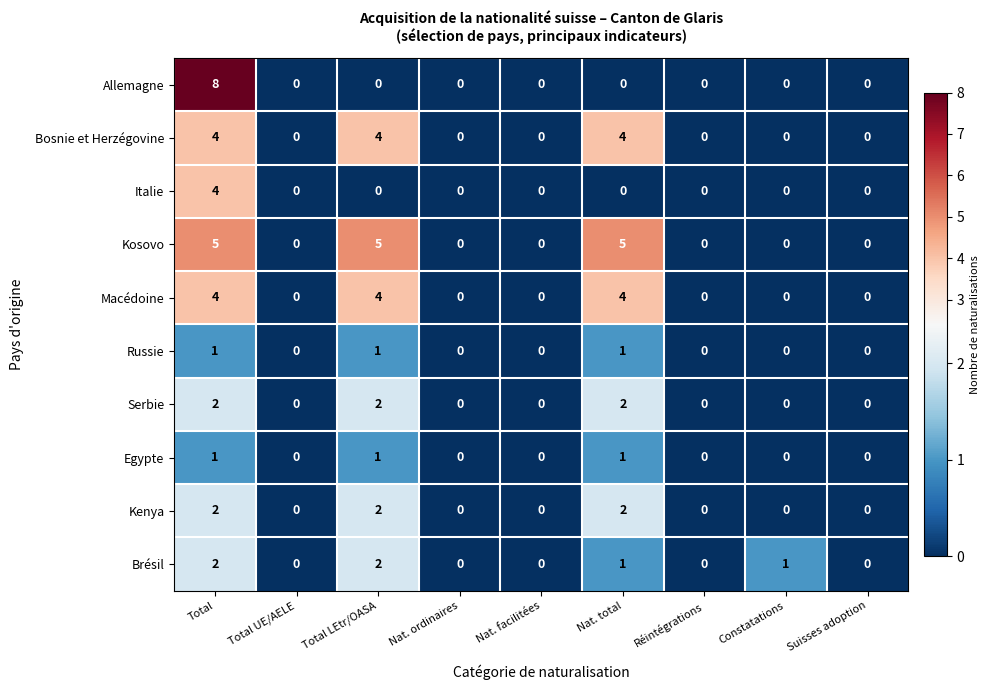

Which series has the widest spread of values?

Allemagne